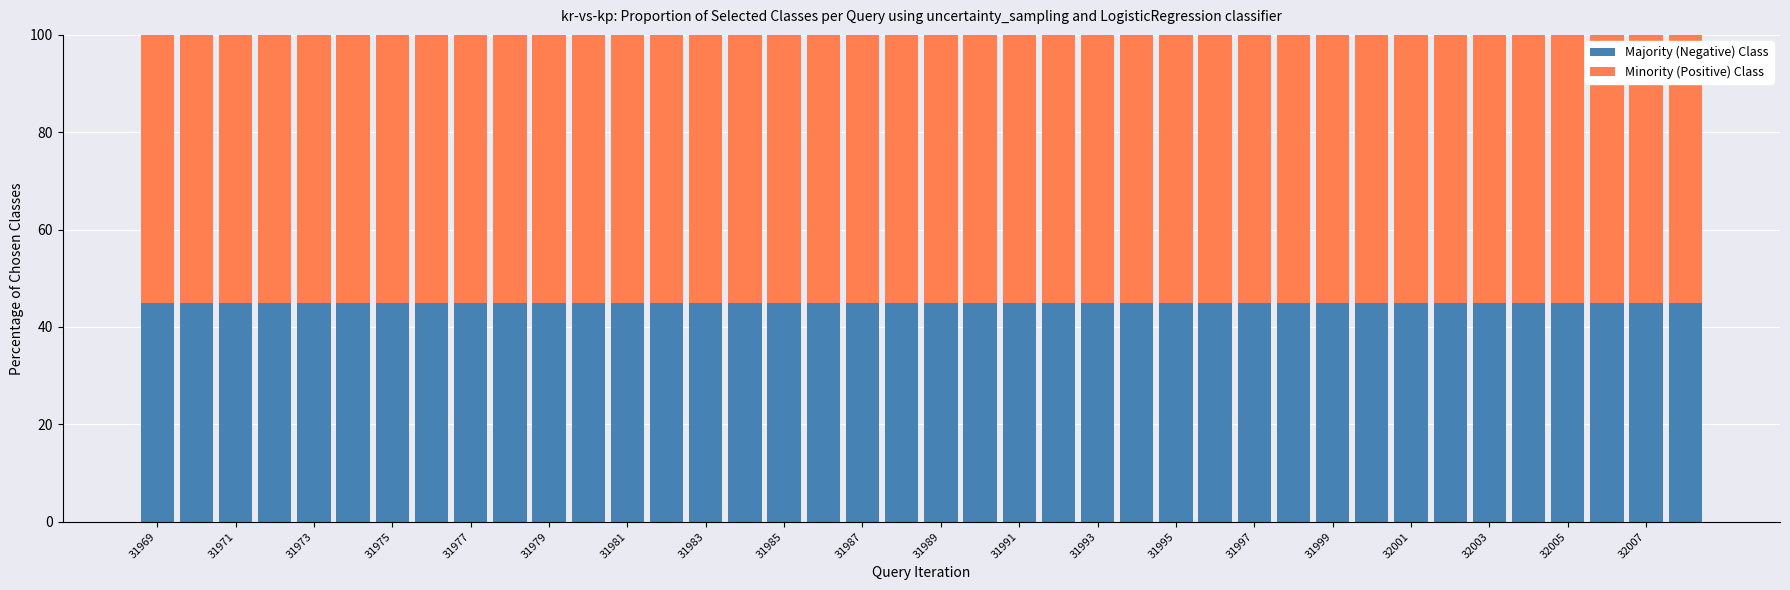

What is the average value of the Majority (Negative) Class series?

44.9